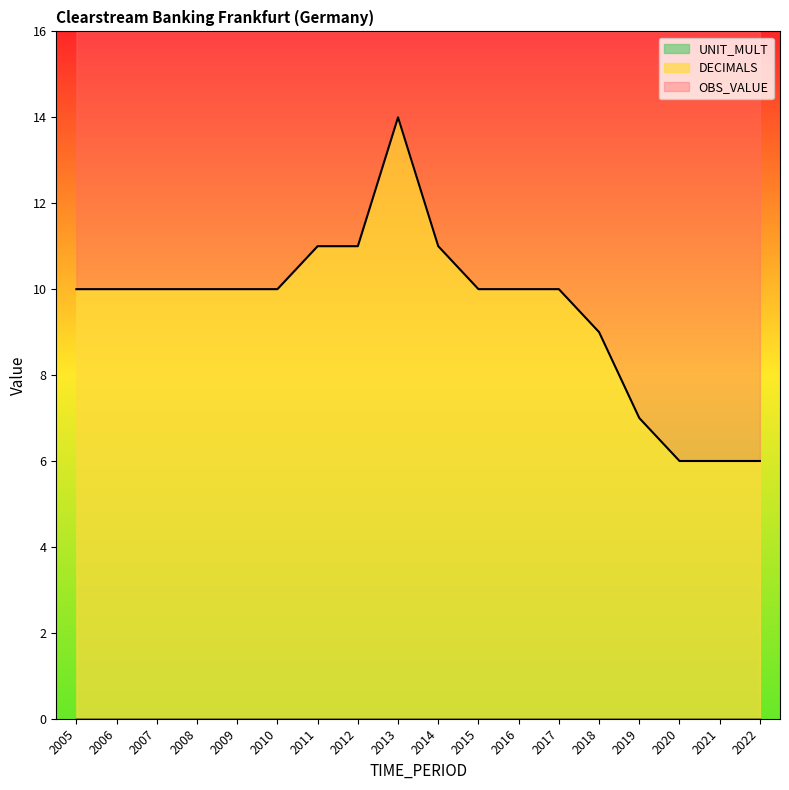

At which category is the sum across all series the highest?

2013